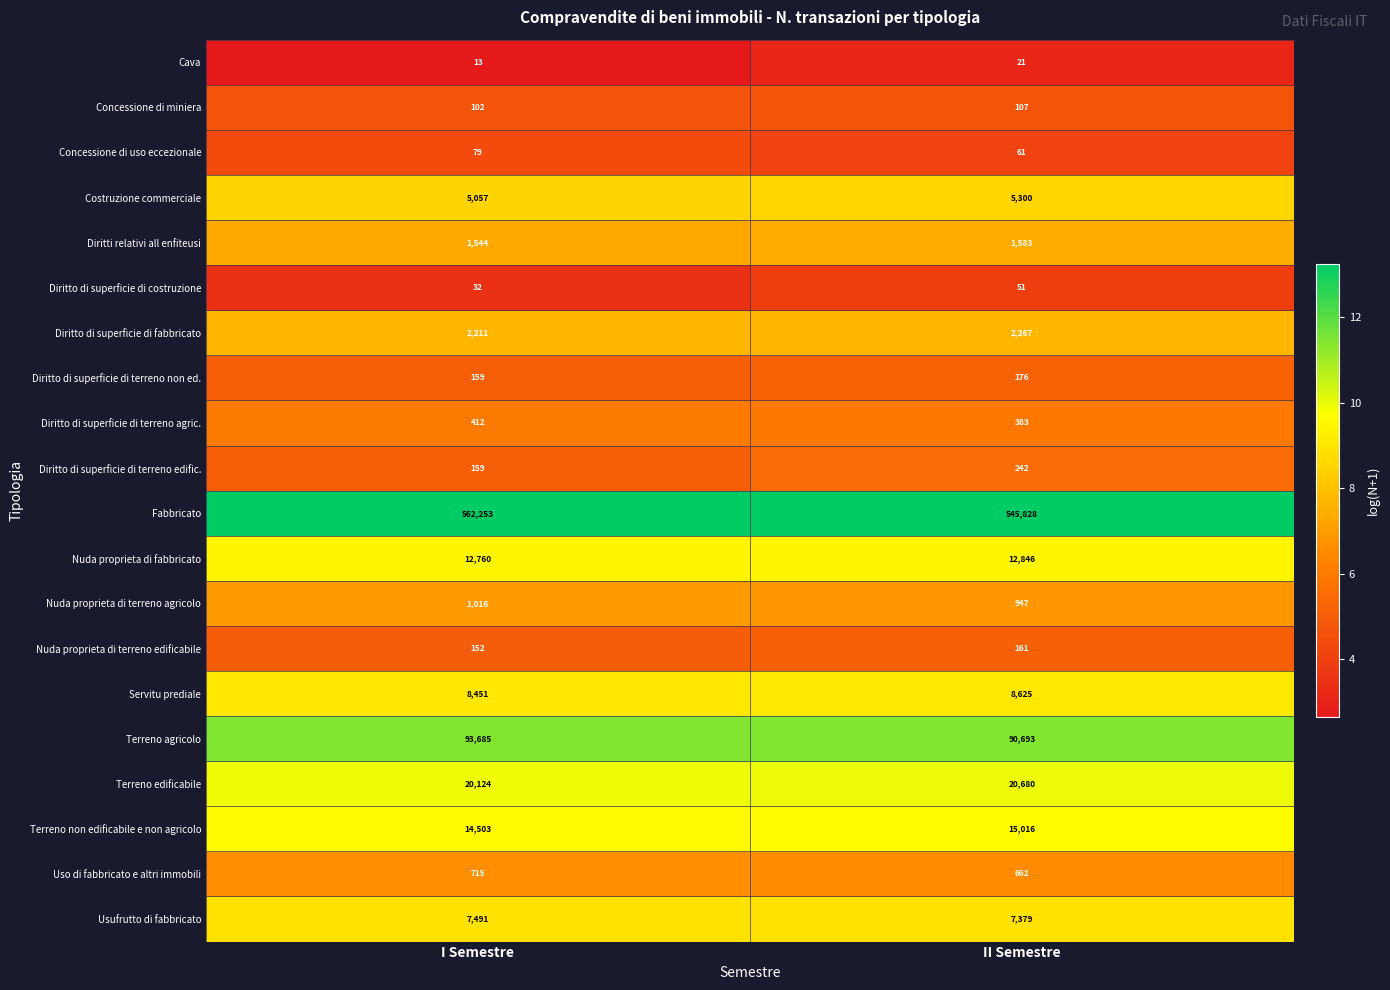

How many data points does each series have?

2